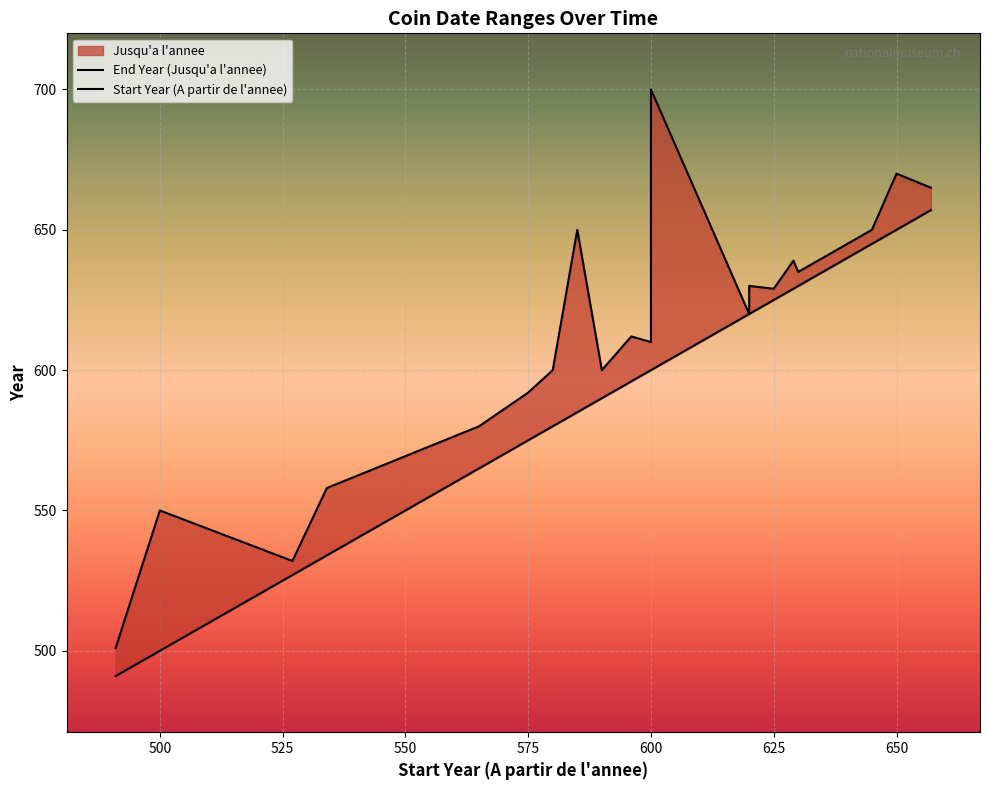

Which series has the largest total across all categories?

End Year (Jusqu'a l'annee)